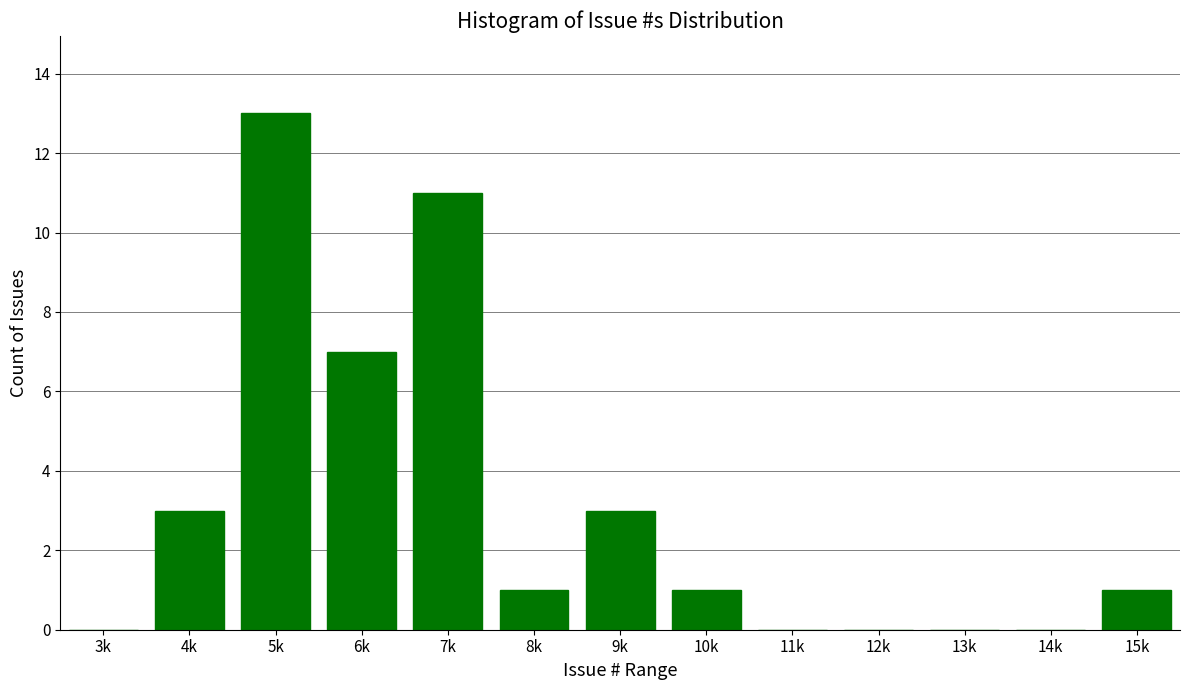

Reading right to left, extract all data points from this chart.

15k=1	14k=0	13k=0	12k=0	11k=0	10k=1	9k=3	8k=1	7k=11	6k=7	5k=13	4k=3	3k=0